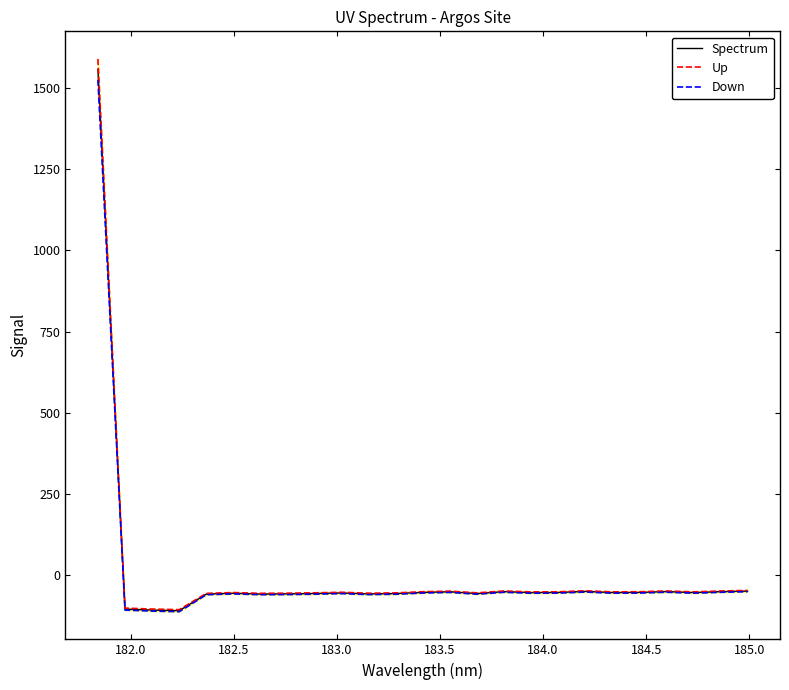

How many interior local valleys does the Up series have?

7